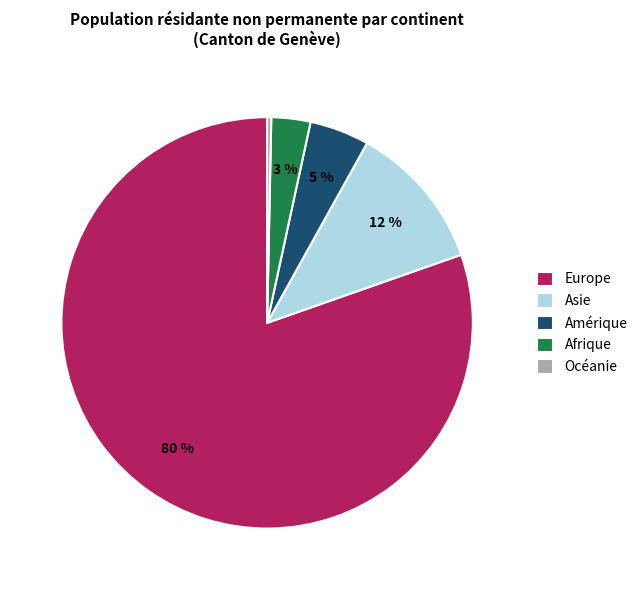

To the nearest percent, what is the difference between the Amérique and Asie slice percentages?

7%